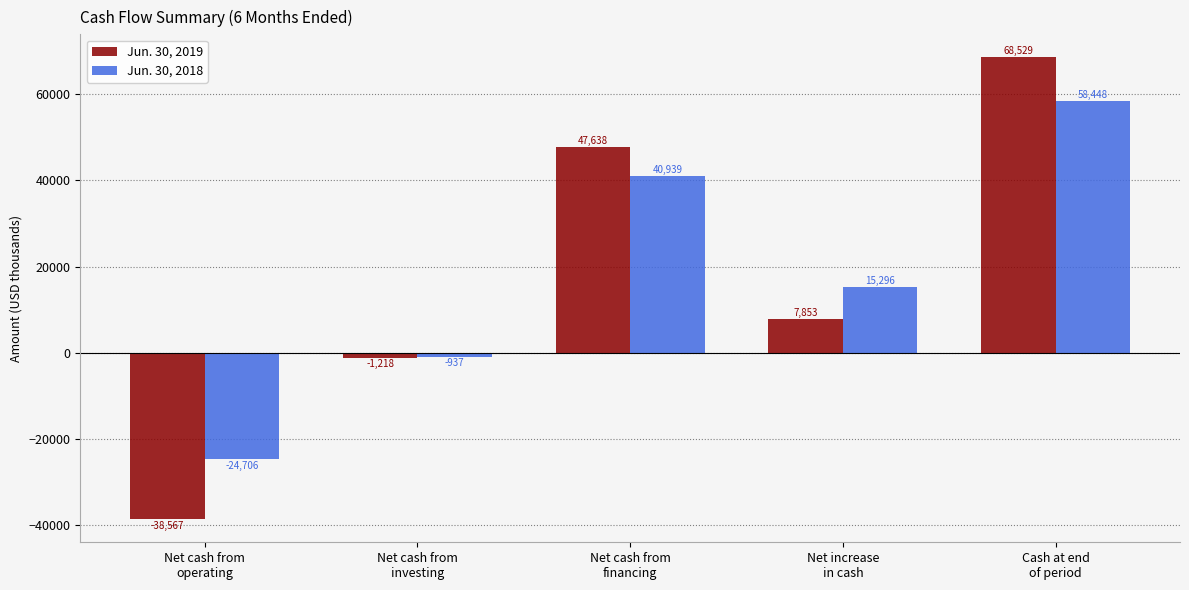

What is the sum of all Jun. 30, 2018 values?

89040